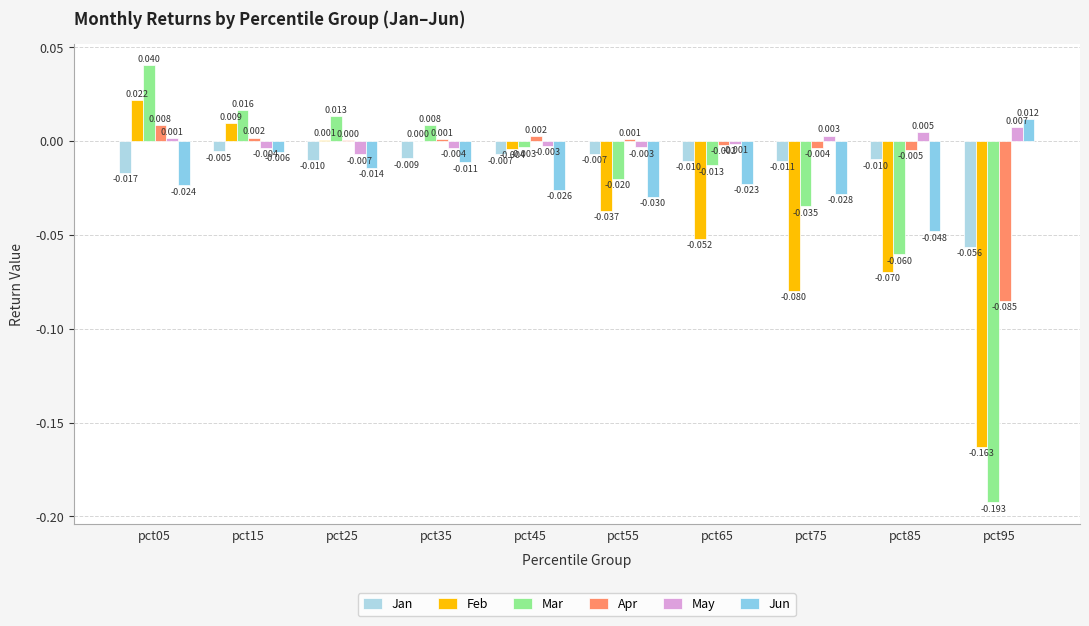

The May series shows 0.0 at pct75. True or false?

False